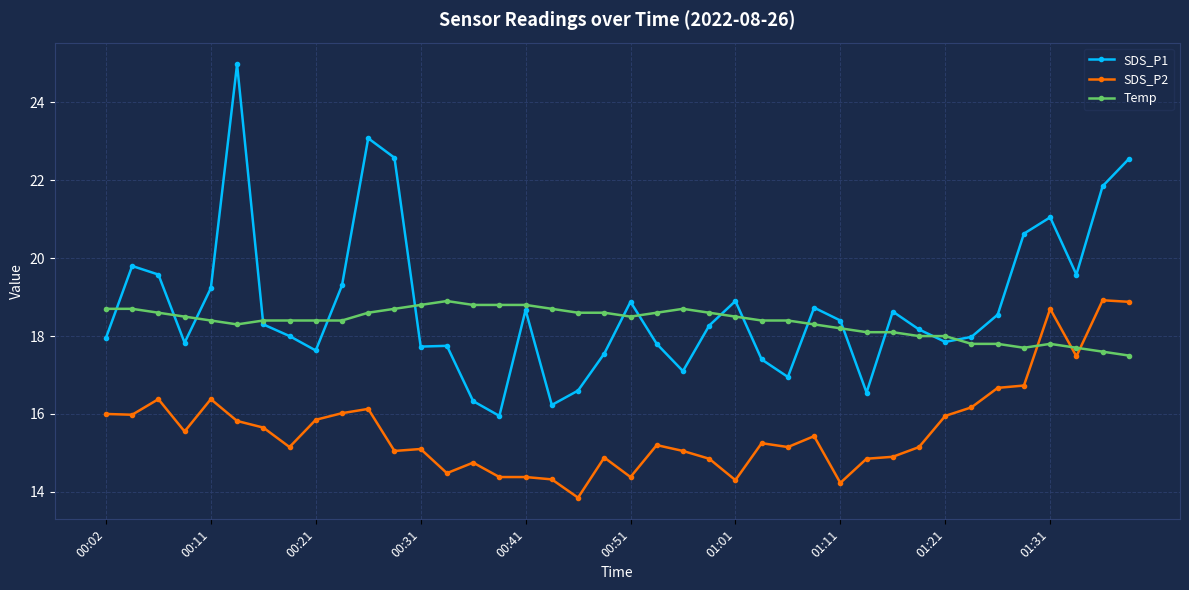

How many lines are shown in the chart?

3